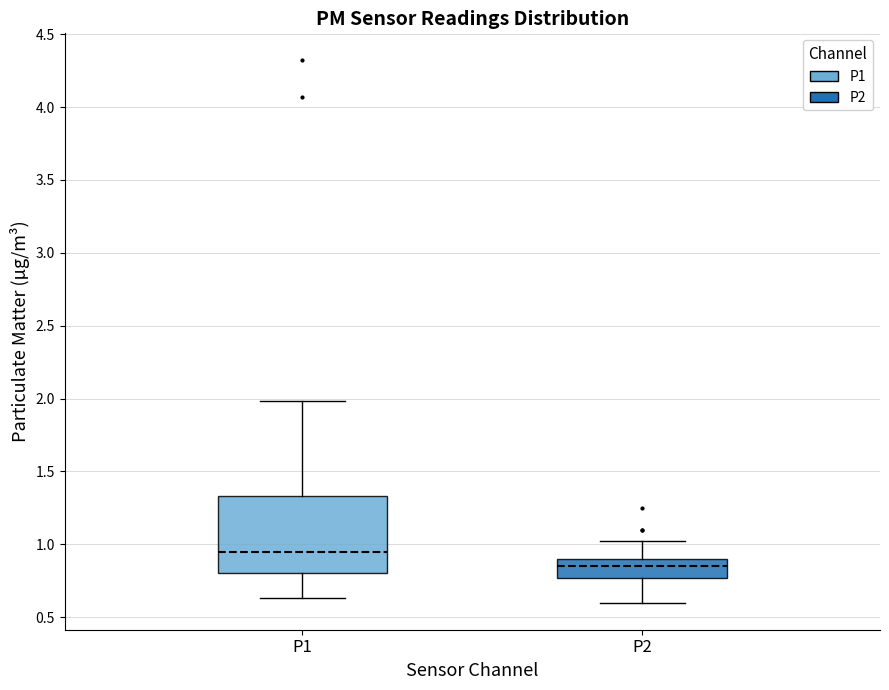

Reading left to right, transcribe this box plot: for each box, give where its median line is, the range the box spans, and where its two whiskers end, as read against the y-axis. The values are not printed on the chart, so give them approximately, as read against the axis.

P1: median 0.95, box 0.80 to 1.35, whiskers 0.65 to 2.00
P2: median 0.85, box 0.75 to 0.90, whiskers 0.60 to 1.00